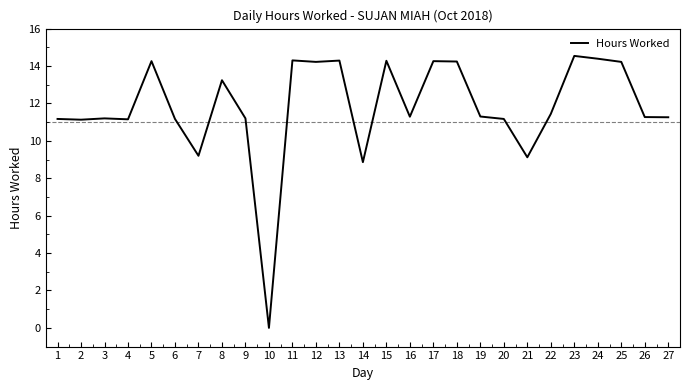

Is it true that the value at 13 is 14.3?

True